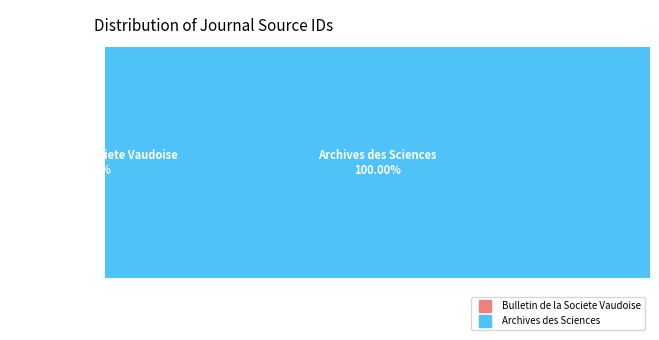

Rank the categories by value from highest to lowest.

Archives des Sciences, Bulletin de la Societe Vaudoise